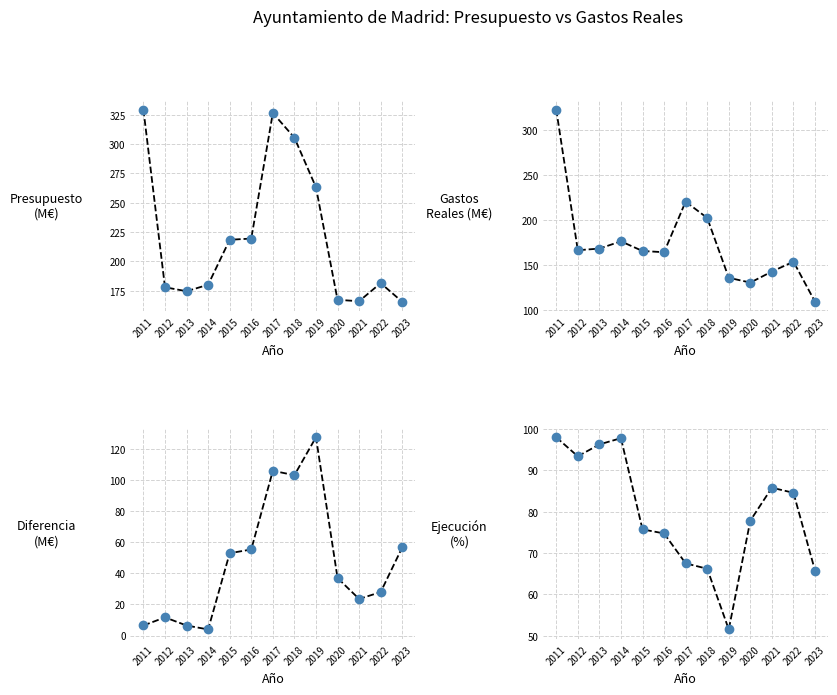

True or false: Diferencia and Presupuesto Gastos intersect in this chart.

False